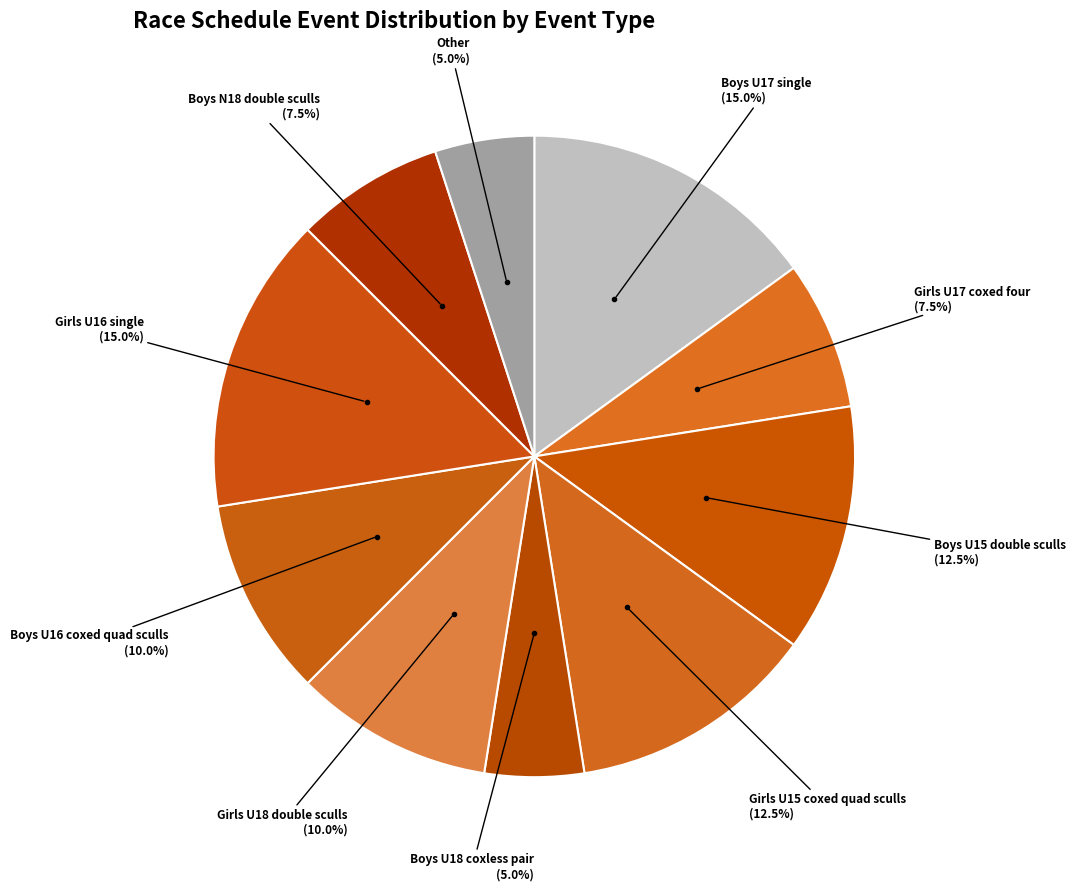

How many slices are in this pie chart?

10